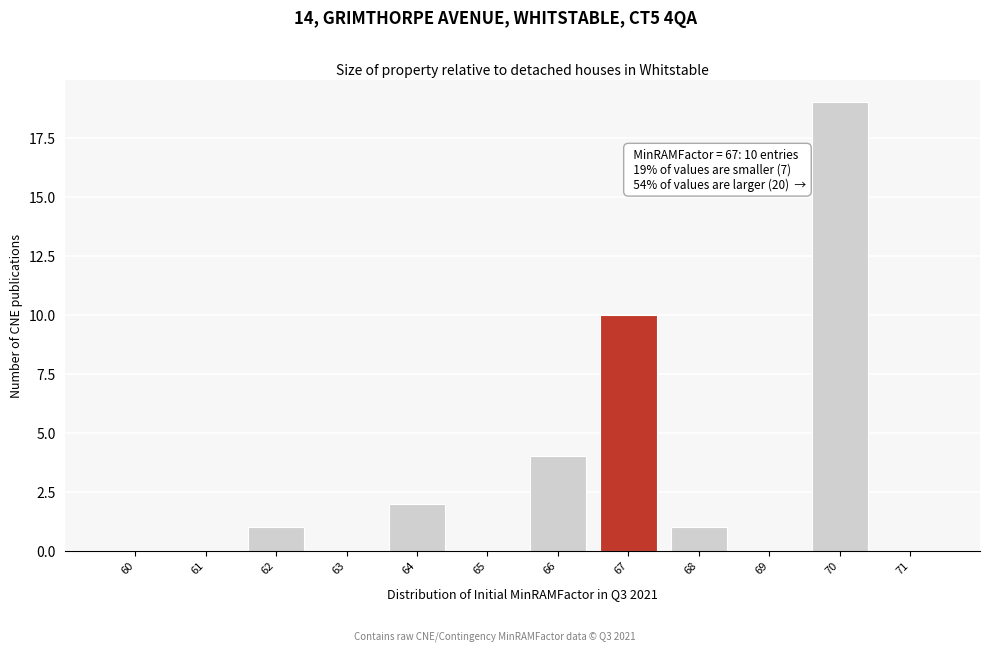

Reading right to left, extract all data points from this chart.

71=0	70=19	69=0	68=1	67=10	66=4	65=0	64=2	63=0	62=1	61=0	60=0